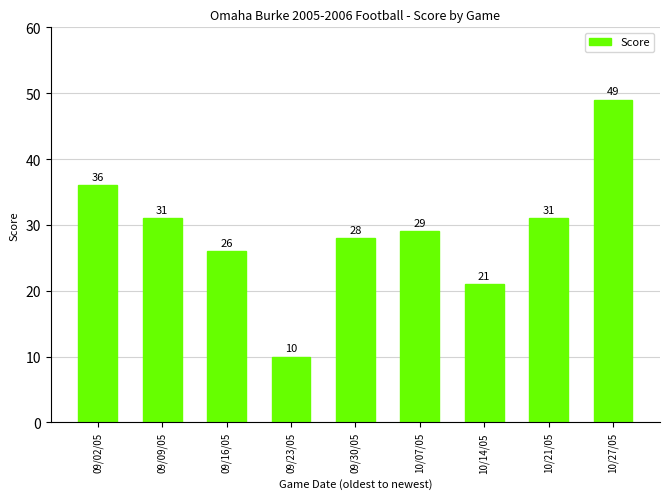

What is the sum of the values at 09/30/05 and 09/02/05?

64